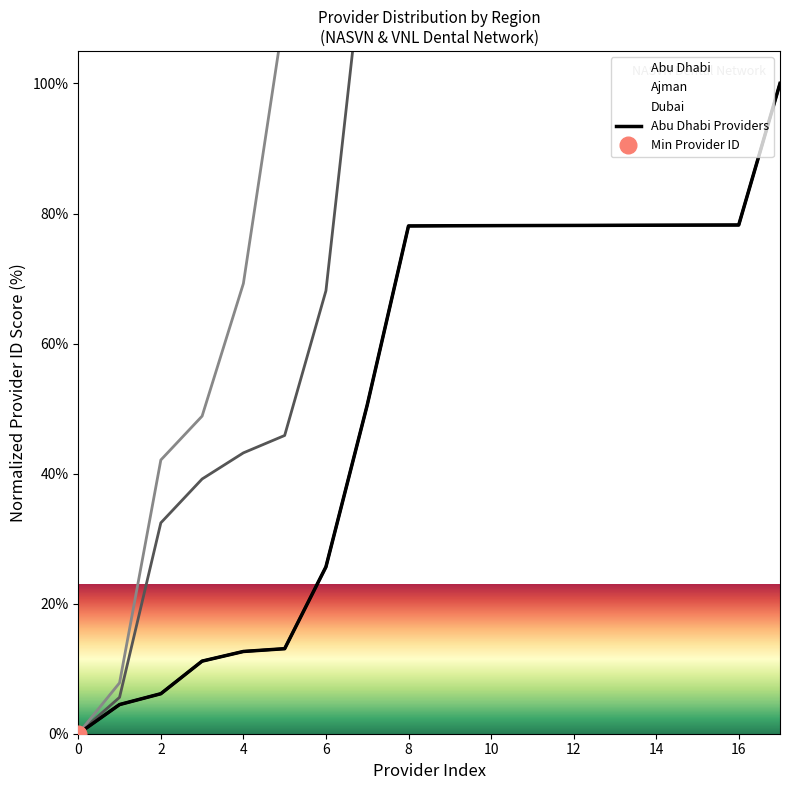

What is the maximum value shown in the chart?

100.0